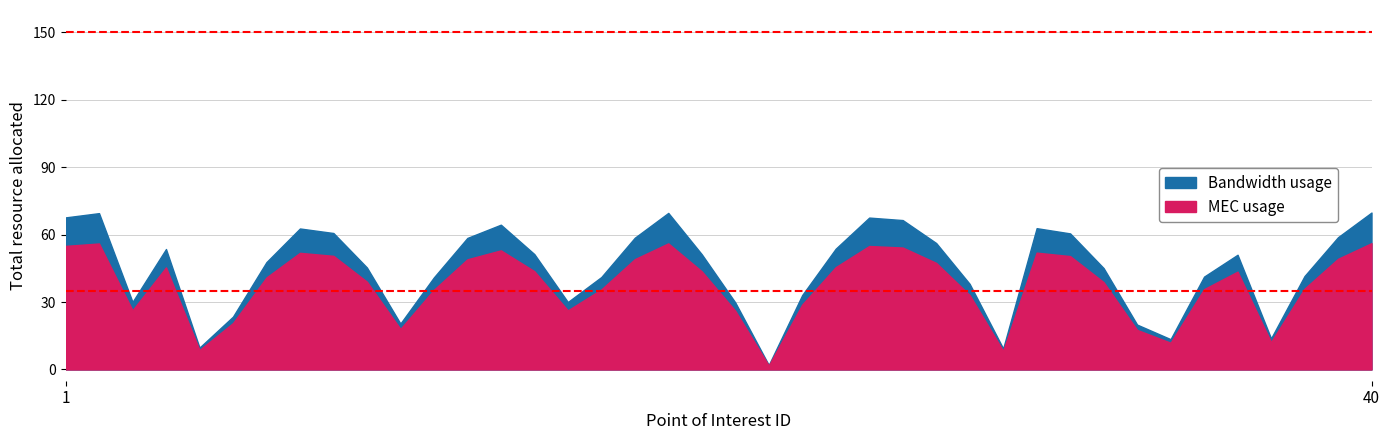

How many distinct data groups are displayed?

2